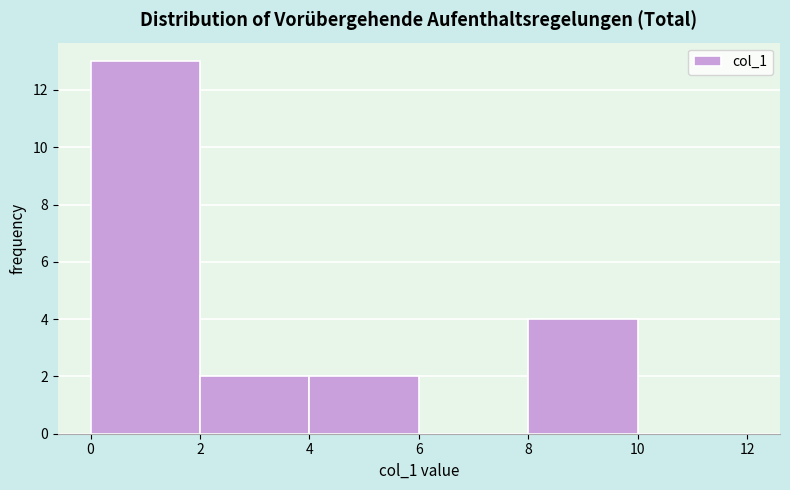

Reading left to right, list every bar in this chart as the range it spans on the x-axis followed by its height. The values are not printed on the chart, so give them approximately, as read against the axis.

0 to 2: 13
2 to 4: 2
4 to 6: 2
6 to 8: 0
8 to 10: 4
10 to 12: 0